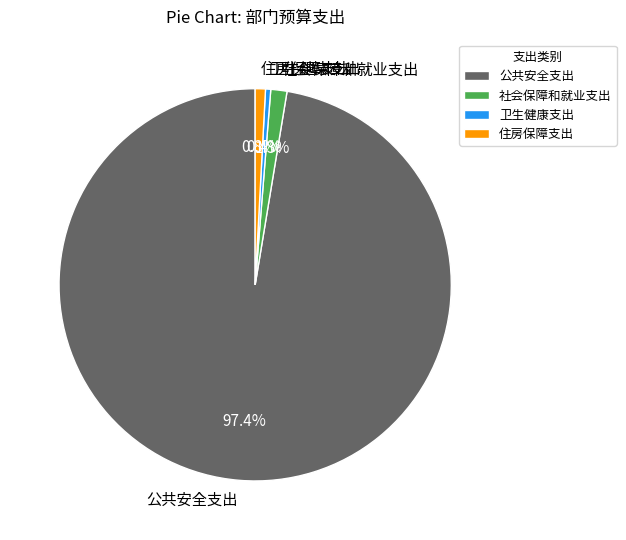

What percentage is NOT represented by 住房保障支出?

99.2%